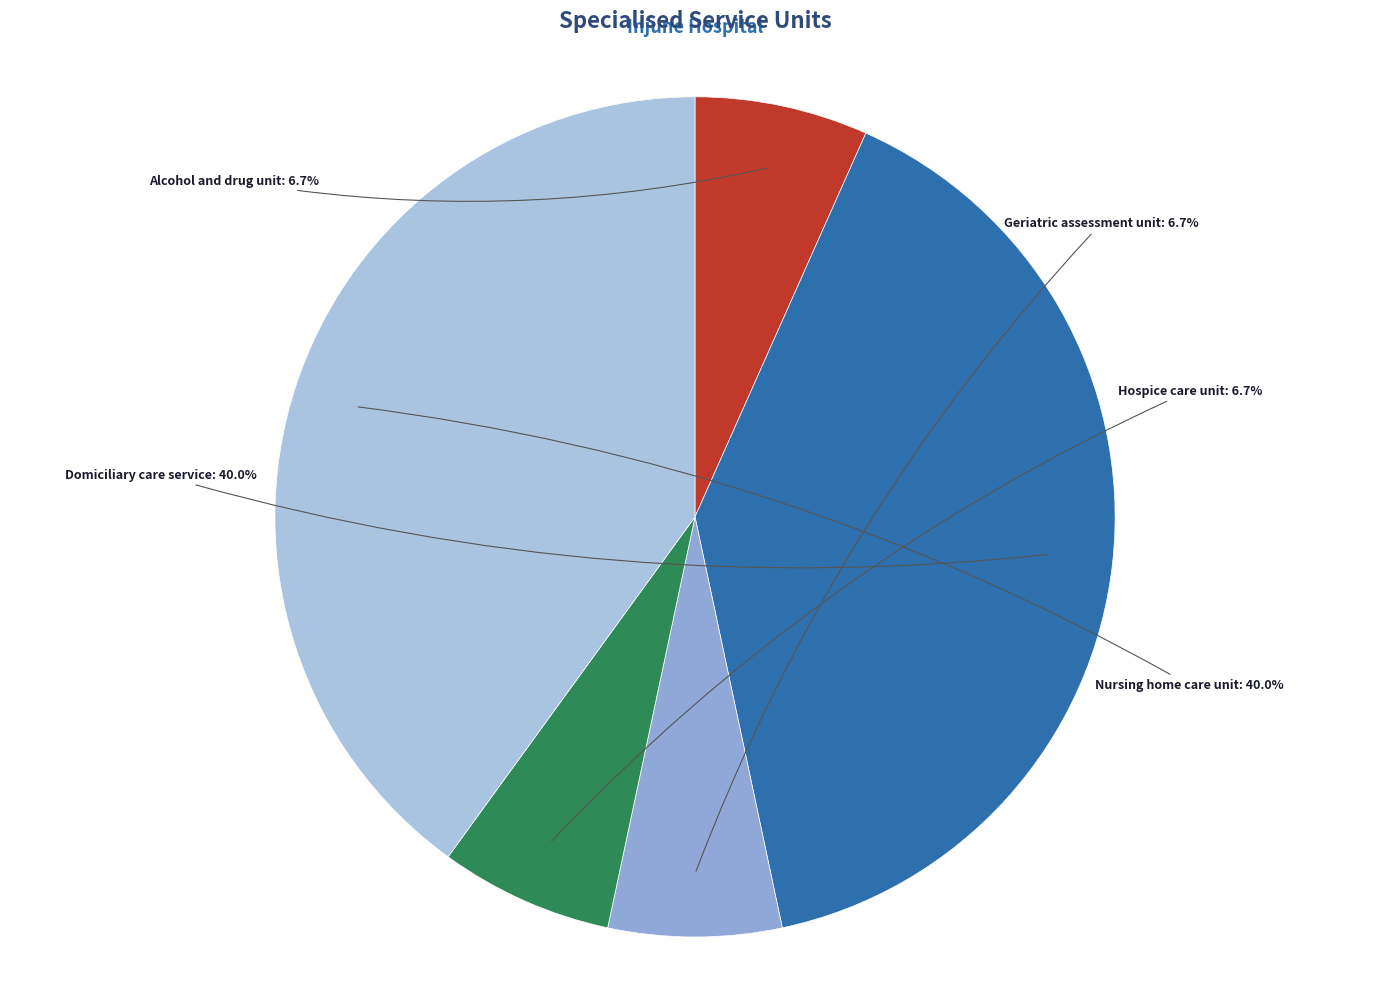

Between Hospice care unit and Domiciliary care service, which is larger?

Domiciliary care service